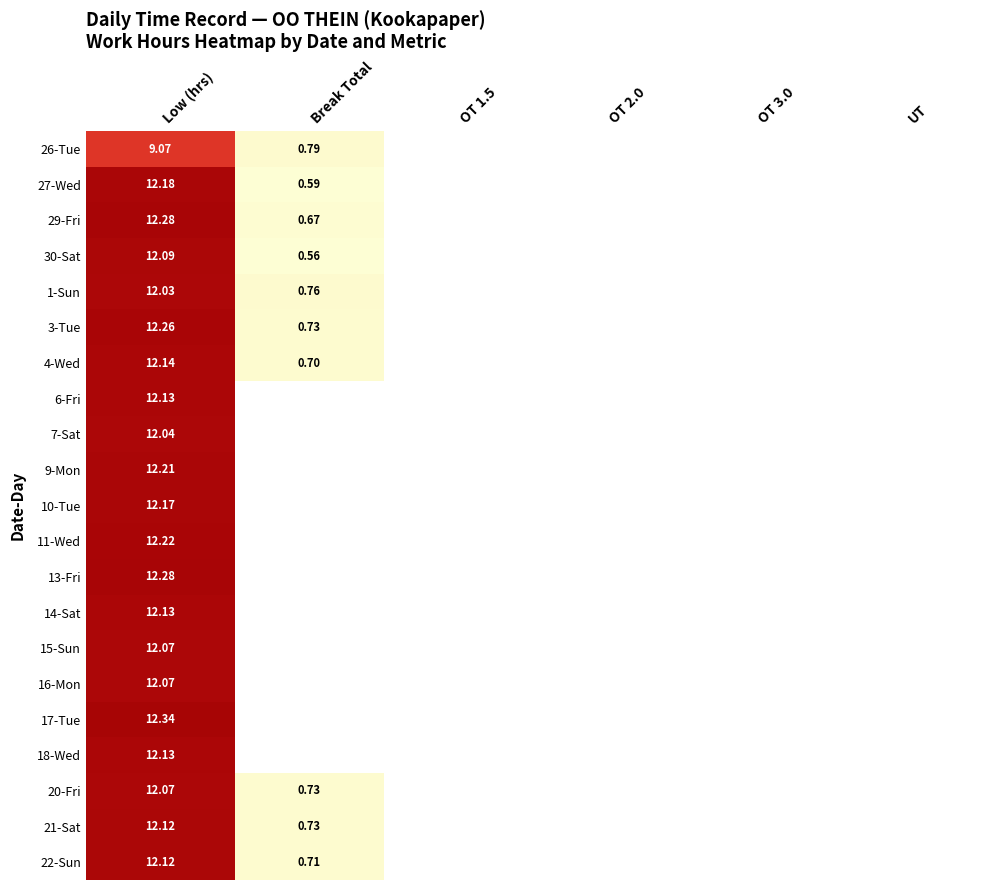

Which category has the highest value across all series?

Low (hrs)